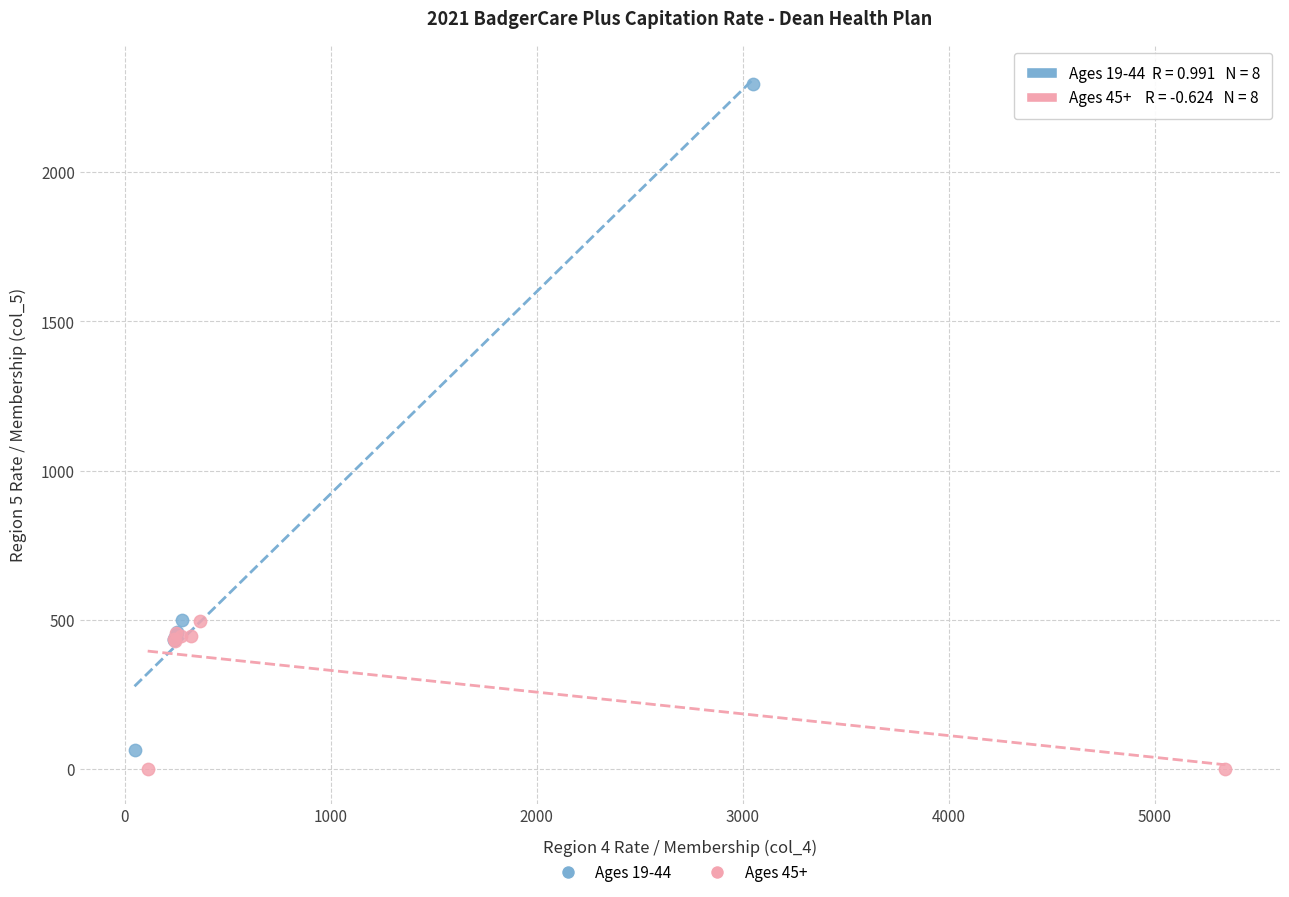

Which series has the widest spread of Y values?

Ages 19-44